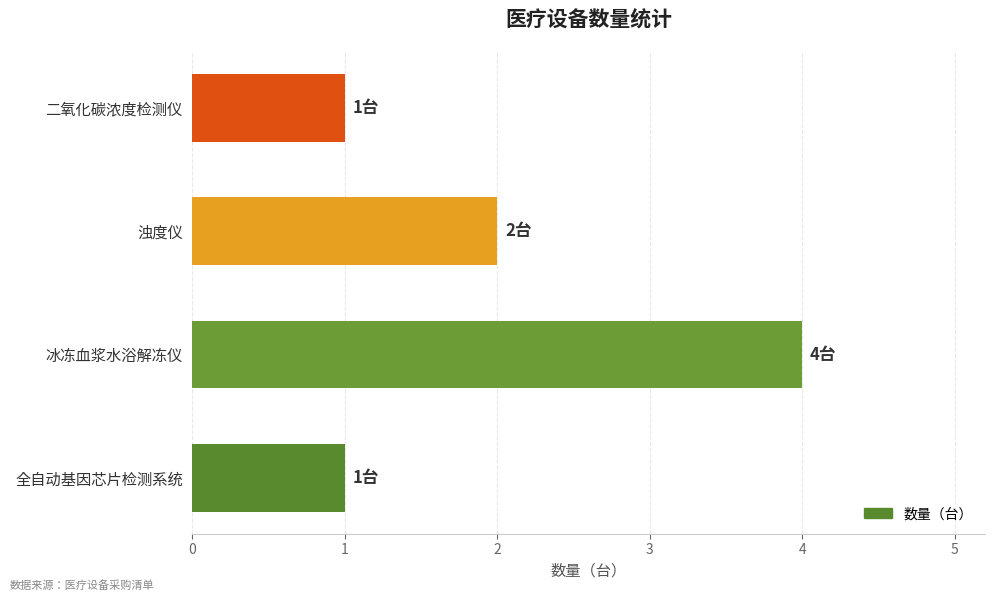

How many bars are there in total?

4